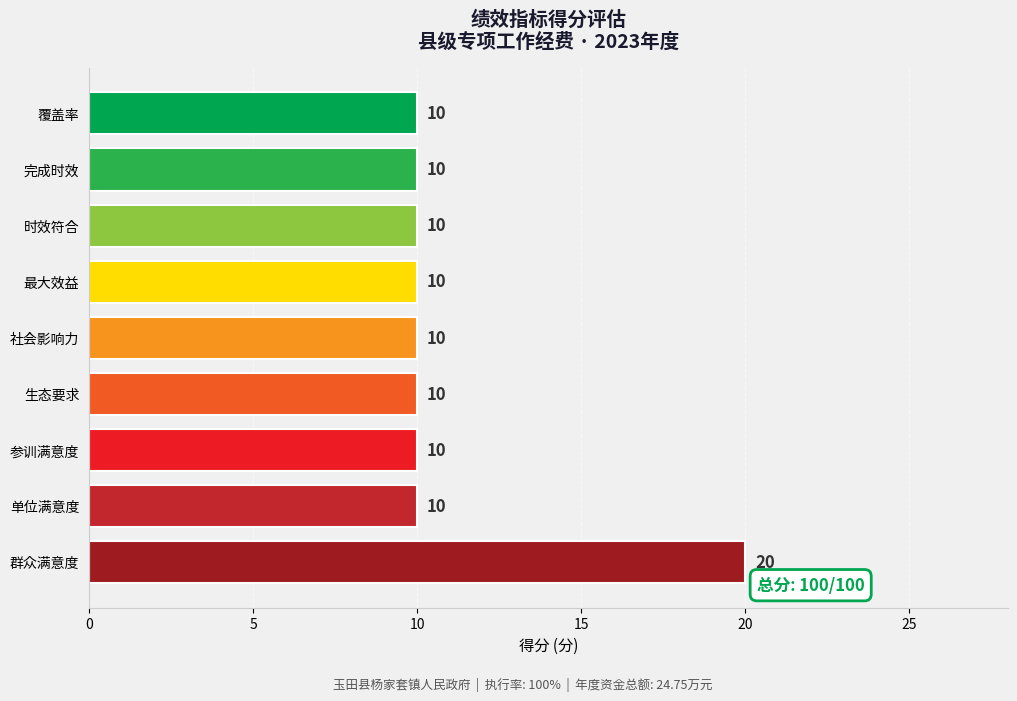

What is the label of the 1st bar from the top?

覆盖率